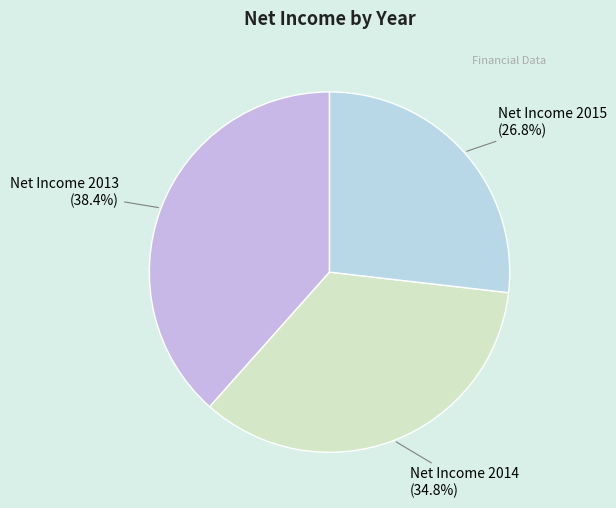

Which category has the smallest portion of the pie?

Net Income 2015